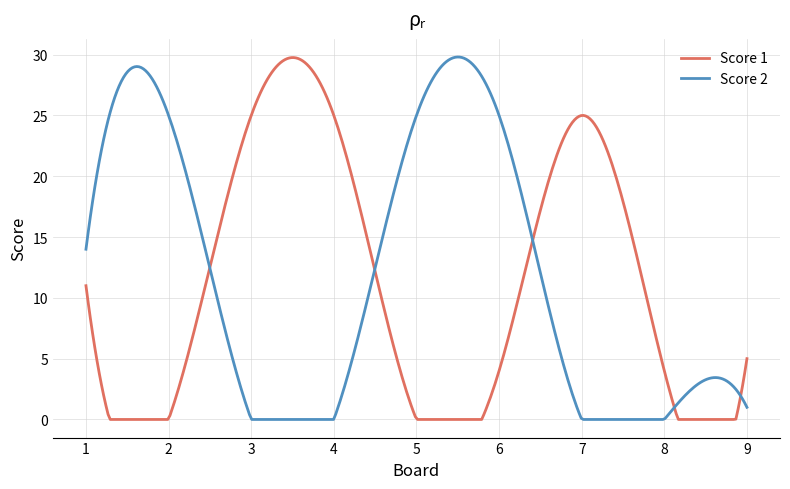

Reading left to right, what are all the values shown in this chart?

Score 1: 11	0	25	25	0	4	25	4	5
Score 2: 14	25	0	0	25	25	0	0	1